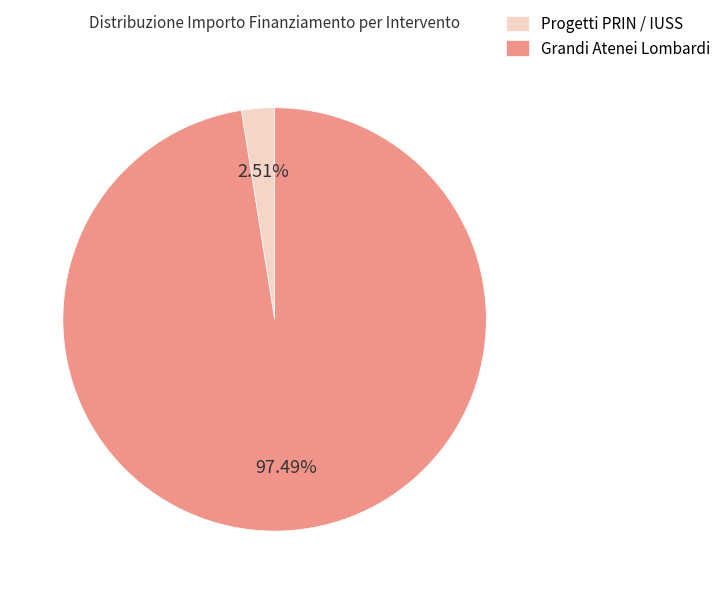

Which has a higher value, Progetti PRIN / IUSS or Grandi Atenei Lombardi?

Grandi Atenei Lombardi